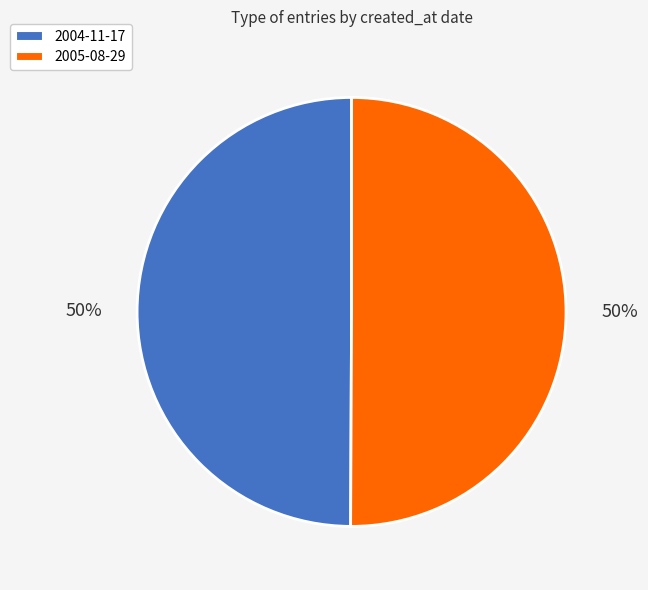

The 2004-11-17 slice represents 39% of the pie. True or false?

False